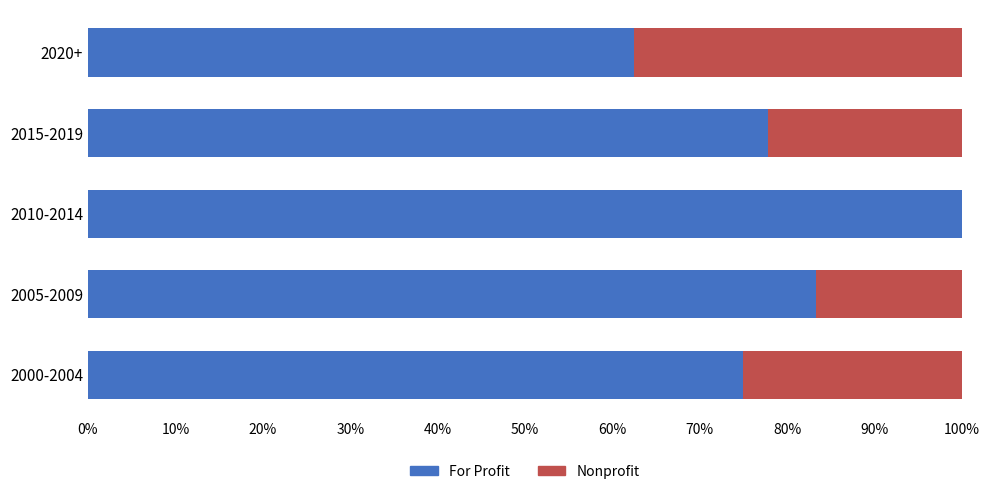

What are all the series names shown in the legend?

For Profit, Nonprofit